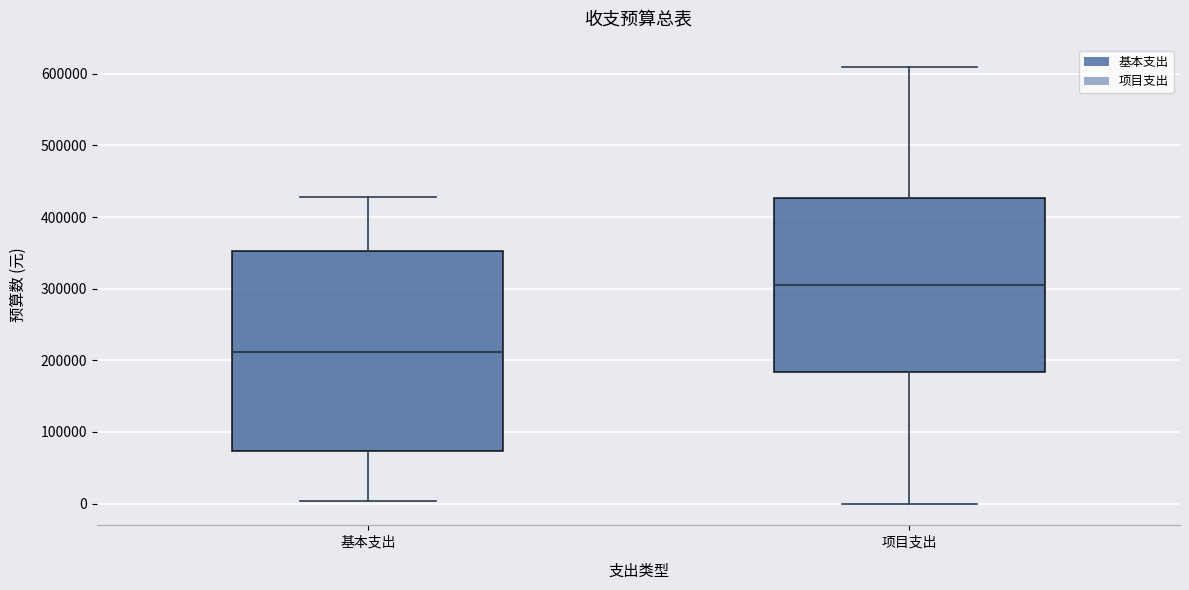

Reading left to right, transcribe this box plot: for each box, give where its median line is, the range the box spans, and where its two whiskers end, as read against the y-axis. The values are not printed on the chart, so give them approximately, as read against the axis.

基本支出: median 210000, box 70000 to 350000, whiskers 0 to 430000
项目支出: median 310000, box 180000 to 430000, whiskers 0 to 610000